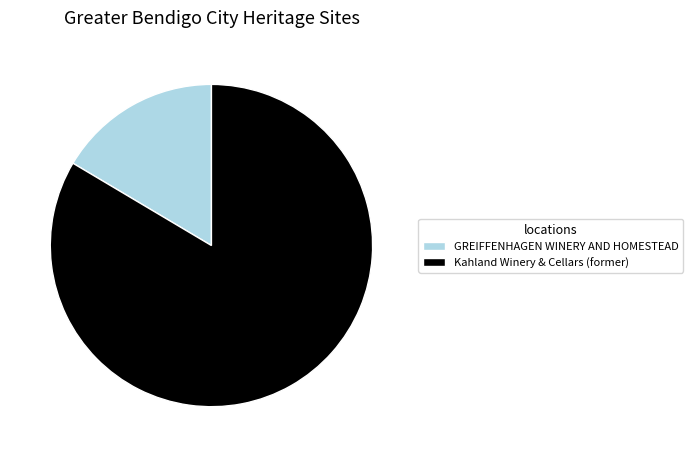

Rank the categories by value from highest to lowest.

Kahland Winery & Cellars (former), GREIFFENHAGEN WINERY AND HOMESTEAD